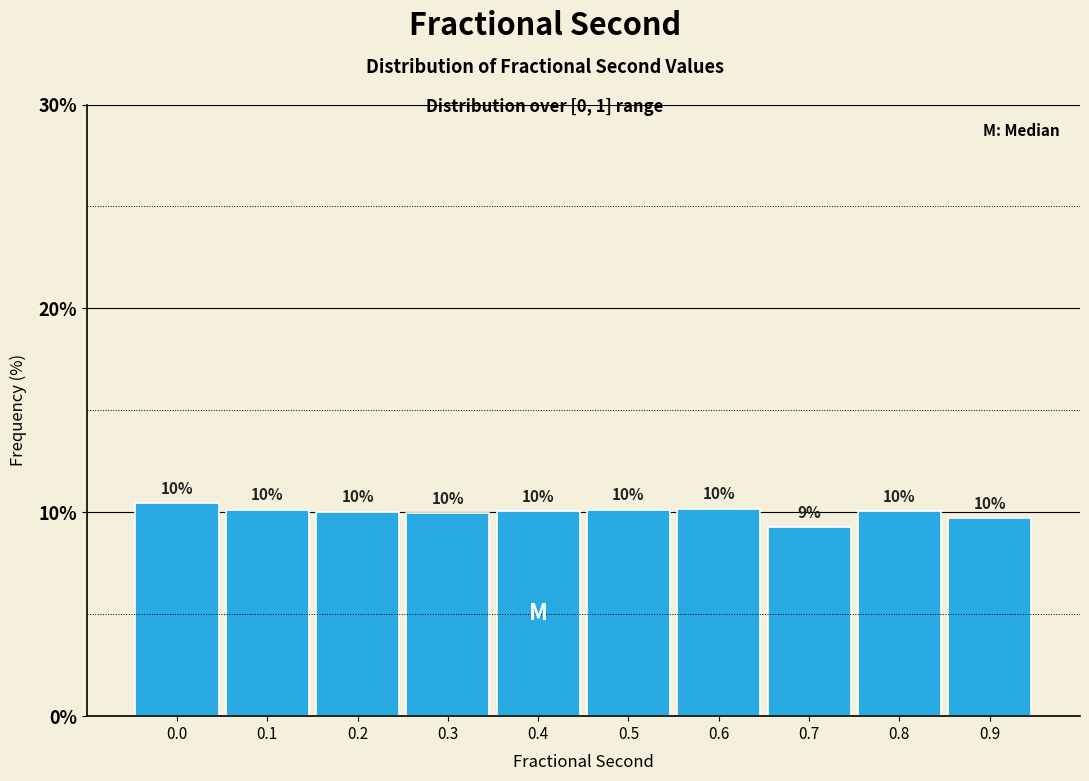

Approximately how many times larger is the value at 0.0 compared to 0.1?

1.0